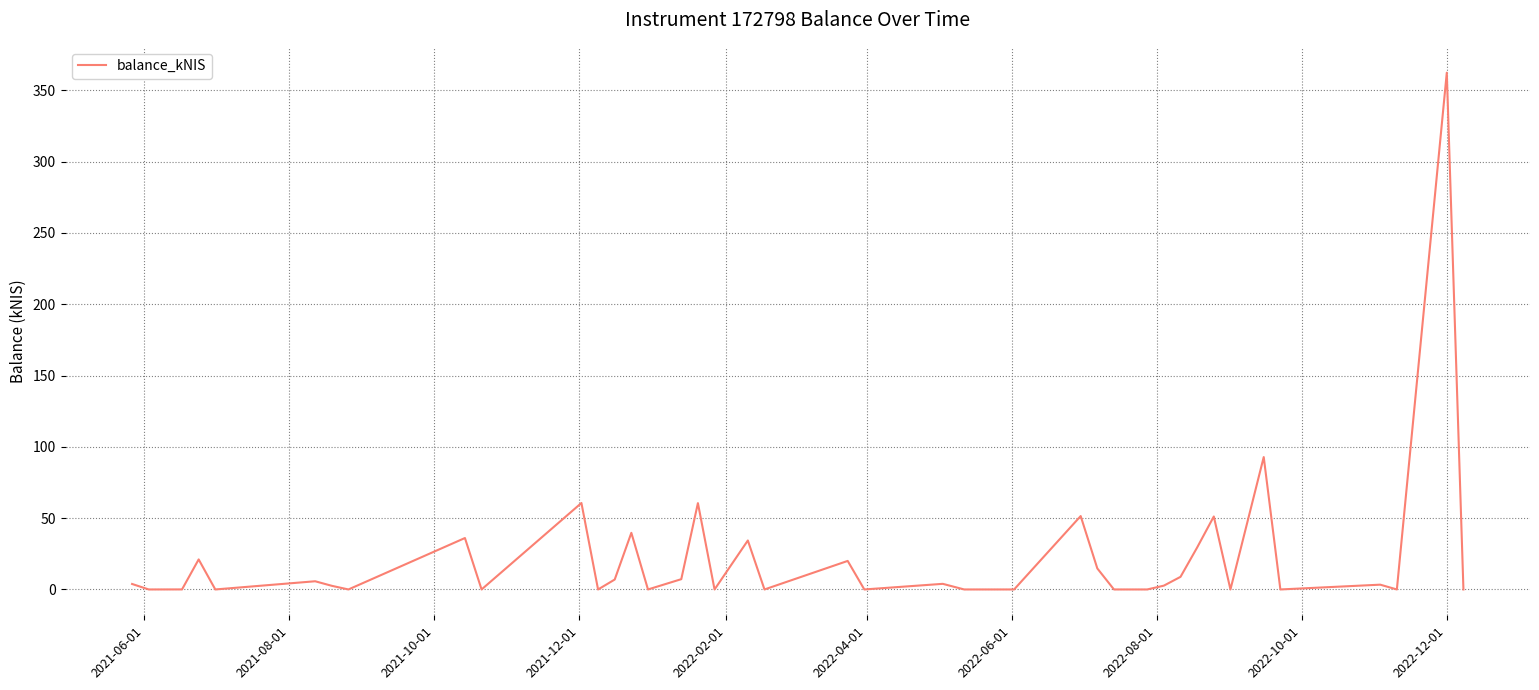

What is the maximum value shown in the chart?

362.3